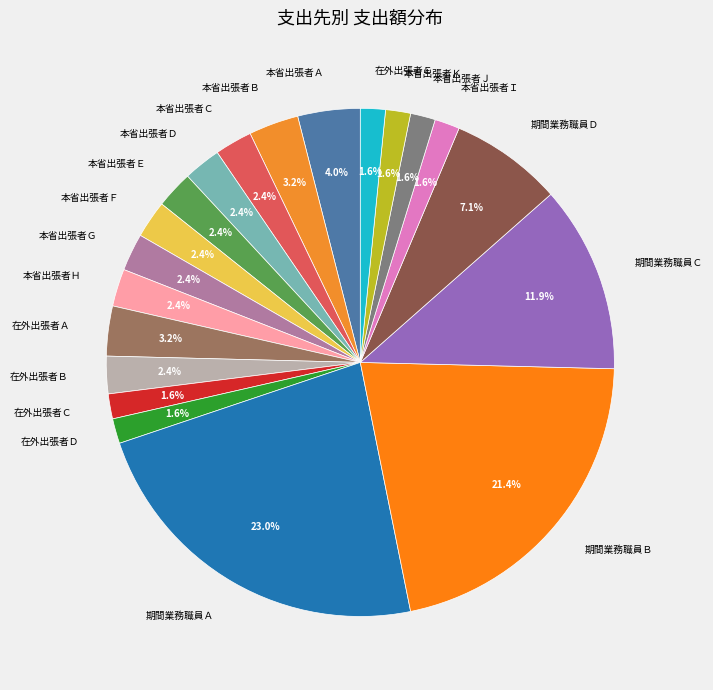

Is there any slice that represents more than half of the pie?

No